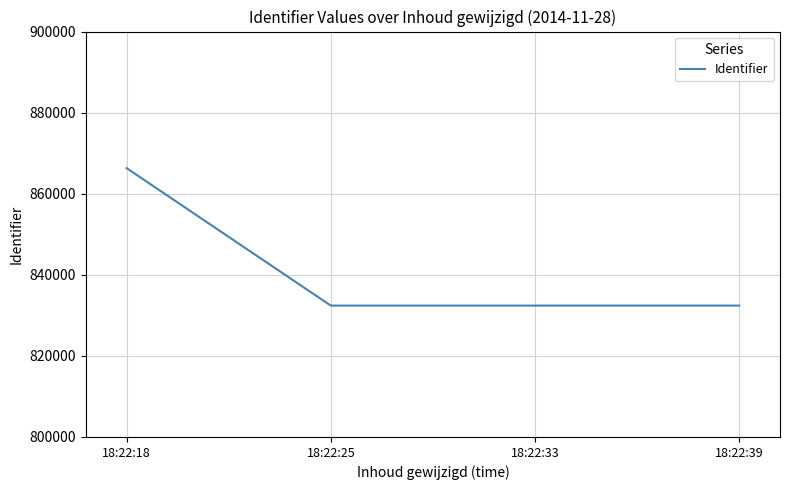

What is the minimum value shown in the chart?

832403